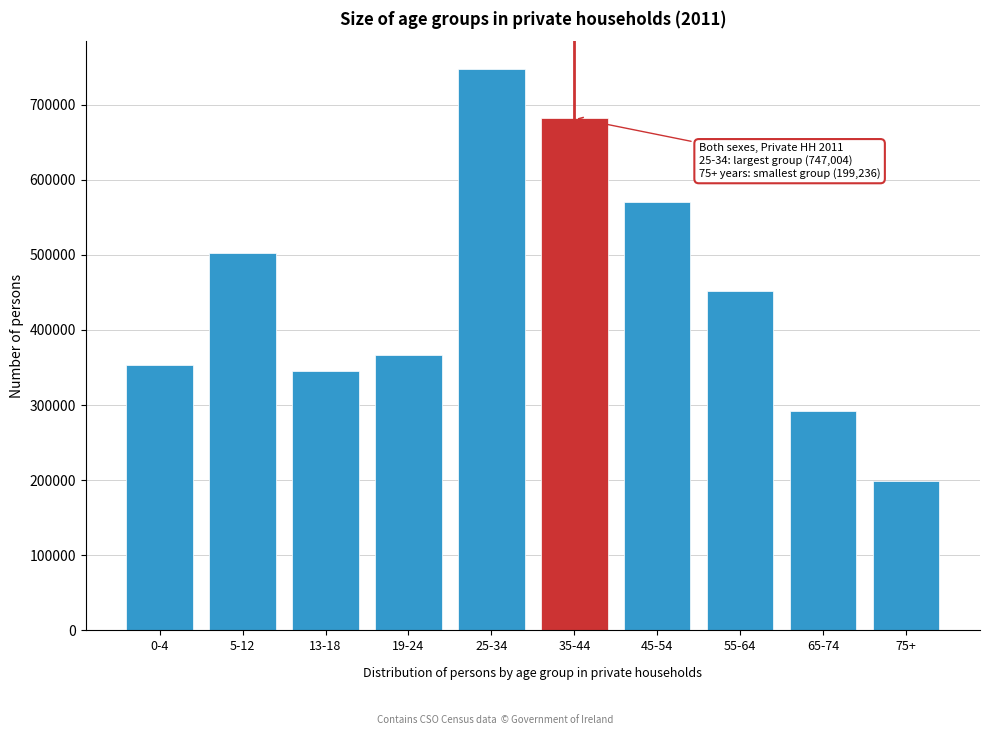

Reading left to right, list all the values displayed in this chart.

0-4=353425	5-12=502660	13-18=344914	19-24=366170	25-34=747004	35-44=682362	45-54=570257	55-64=452449	65-74=291932	75+=199236